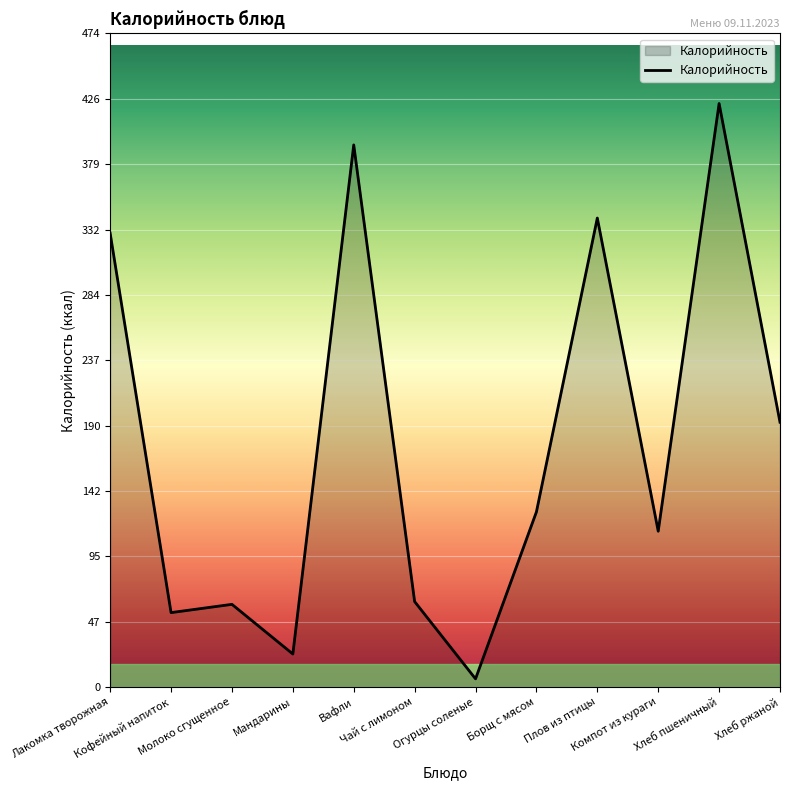

What is the difference between the maximum and minimum values?

417